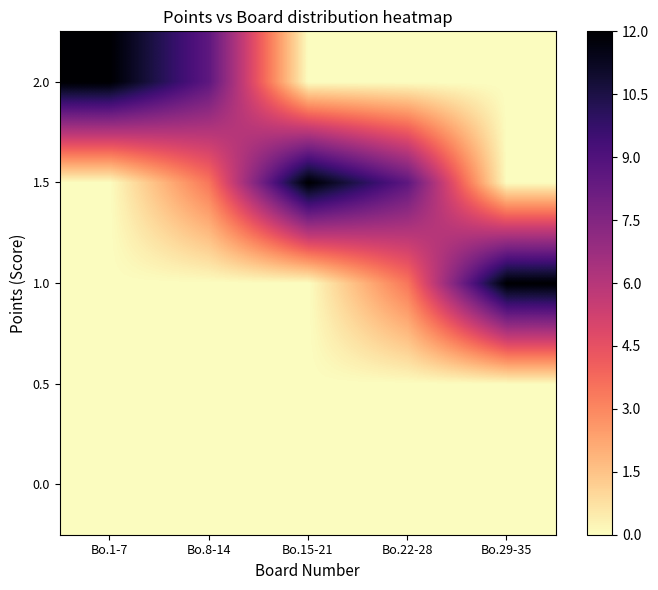

Which has a higher value, Bo.1-7 or Bo.29-35?

Bo.1-7